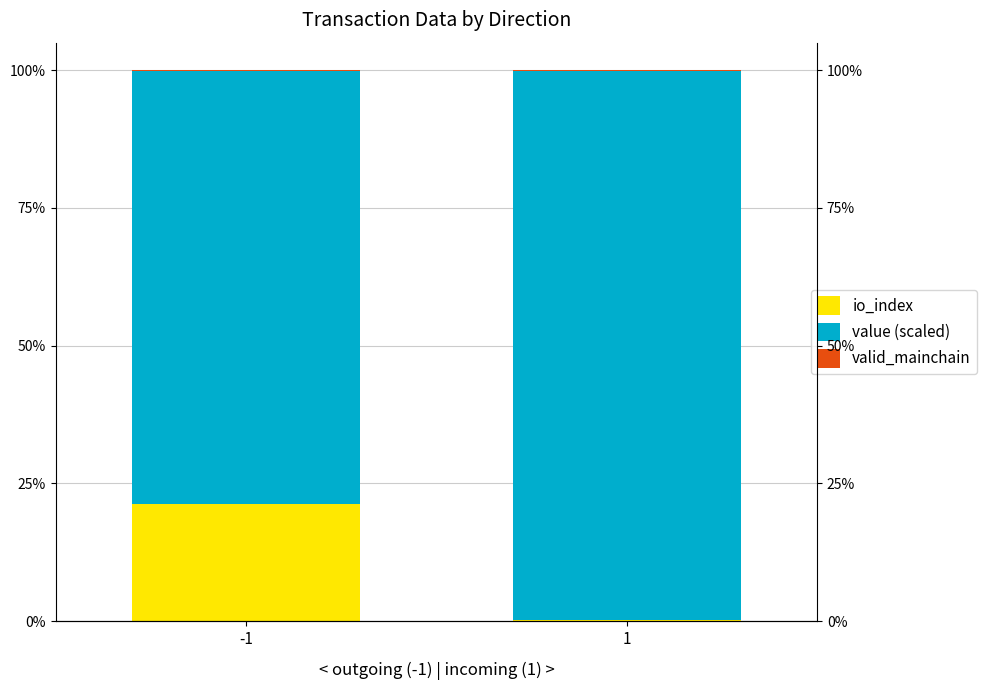

At which category is the sum across all series the highest?

-1